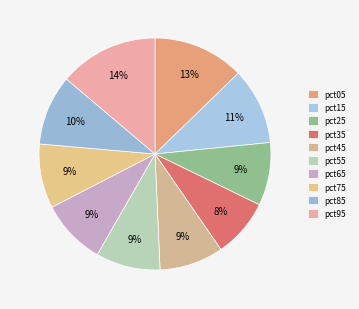

How many slices are in this pie chart?

10